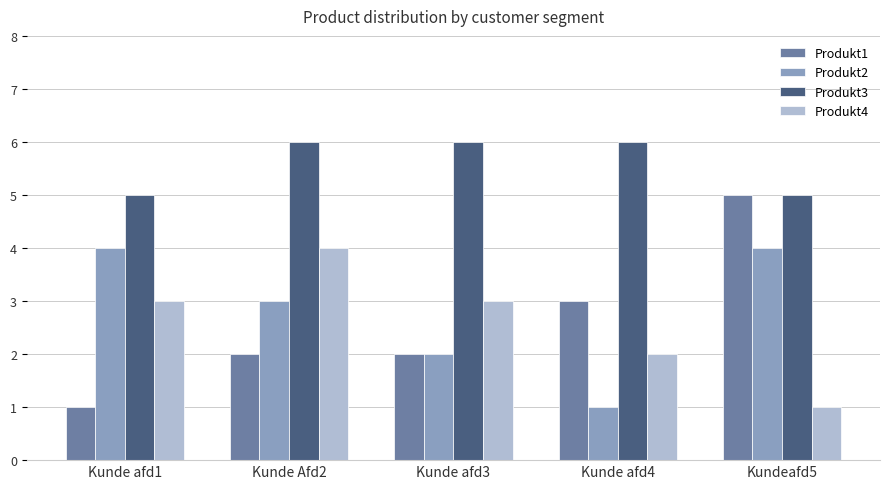

At which label does Produkt2 reach its minimum?

Kunde afd4